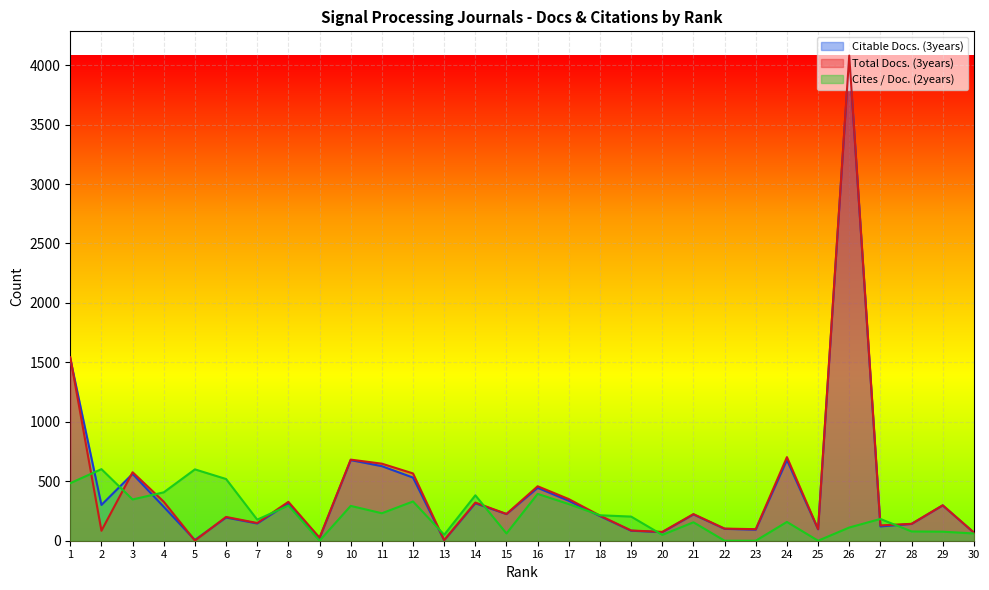

At which category does Total Docs. (3years) reach its first local peak?

3